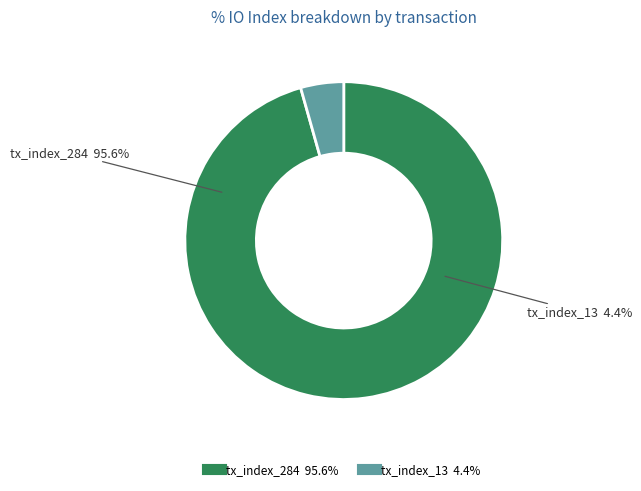

To the nearest percent, what percentage of the pie is tx_index_13?

4%